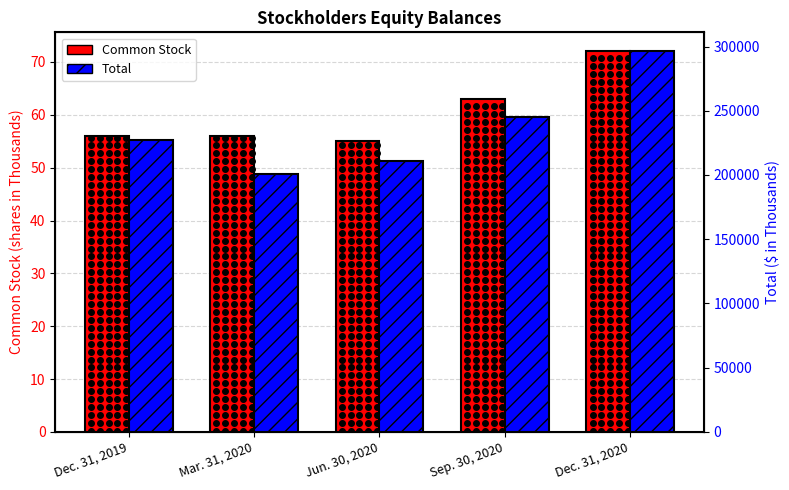

Is it true that Total equals 92452 at Sep. 30, 2020?

False